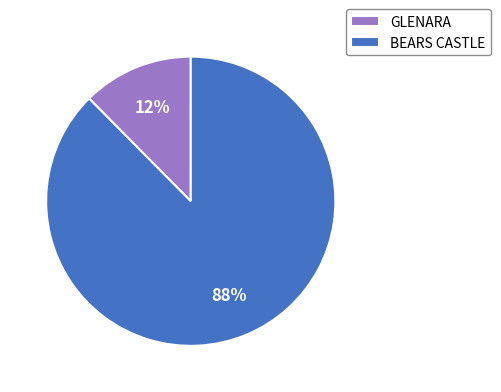

Combined, do GLENARA and BEARS CASTLE account for over 50%?

Yes